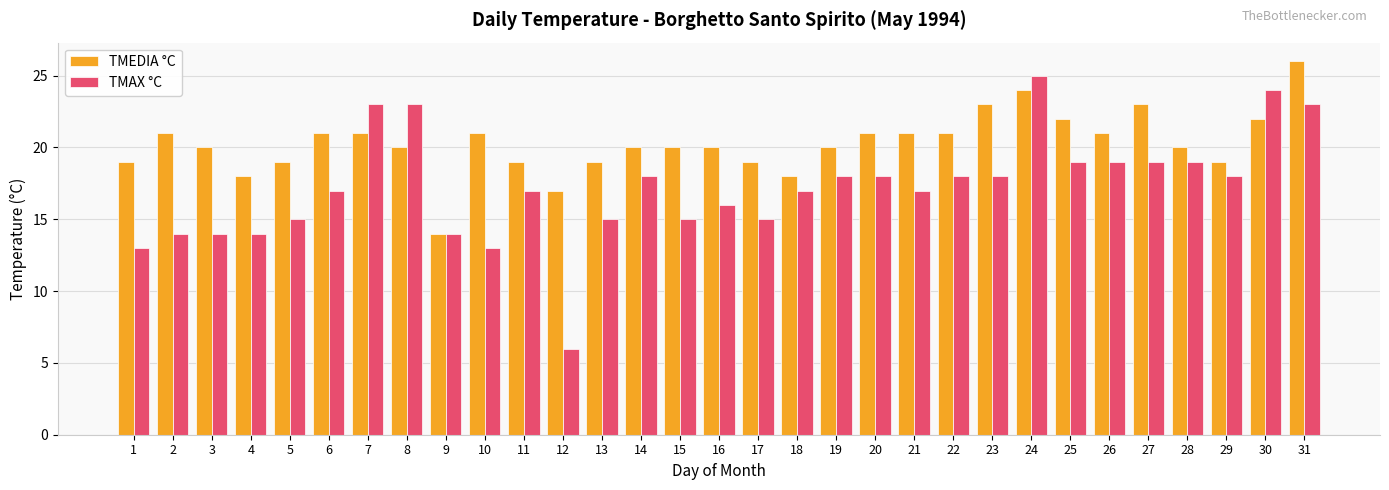

True or false: TMEDIA °C has a value of 19 at 11.

True